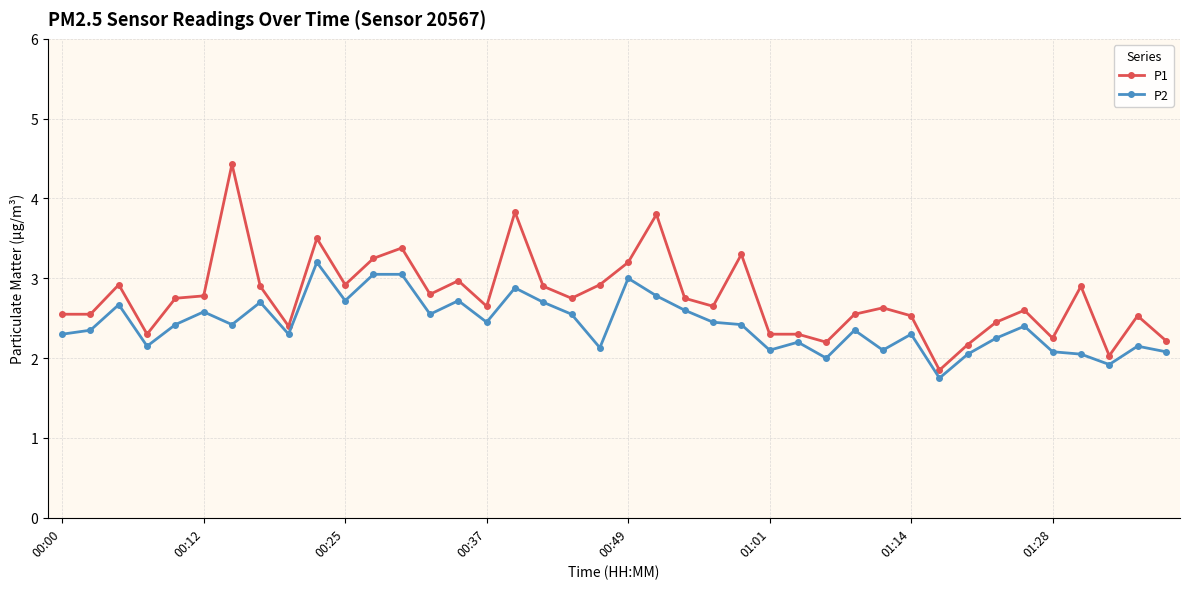

List the series in order of their peak value, lowest first.

P2, P1